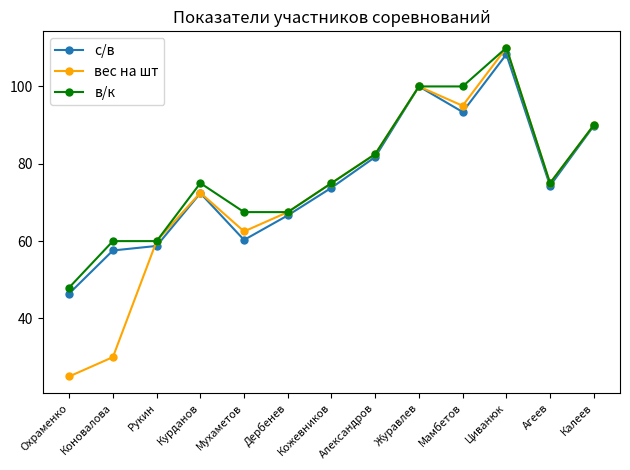

What is the spread (max minus min) of values at Калеев?

0.2